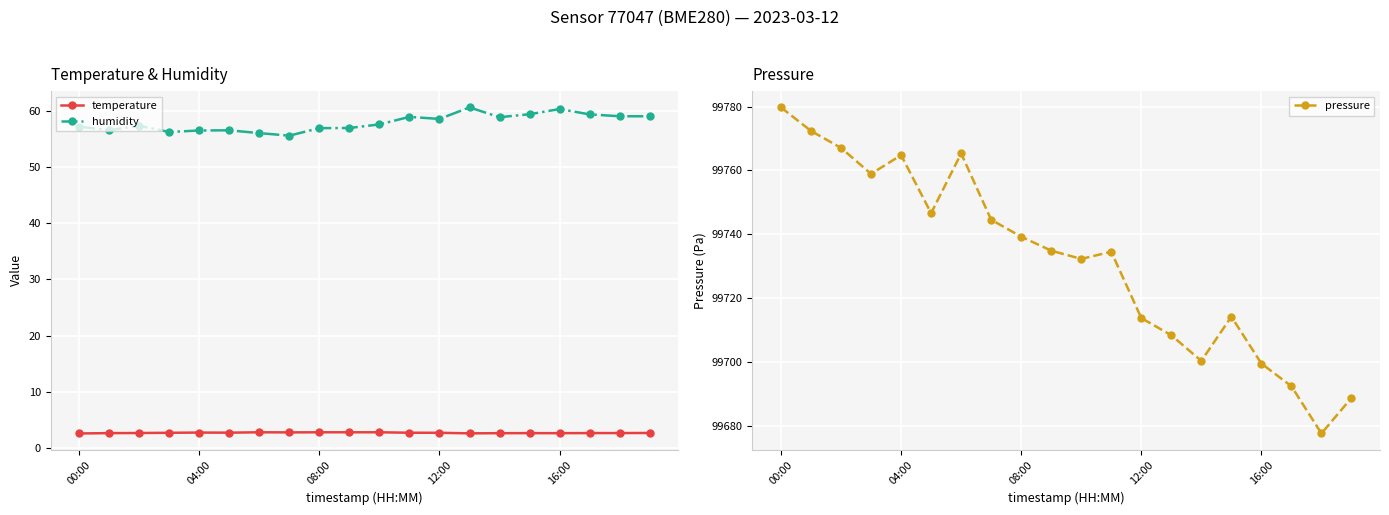

In pressure, how many points are higher than both neighbors (excluding endpoints)?

4